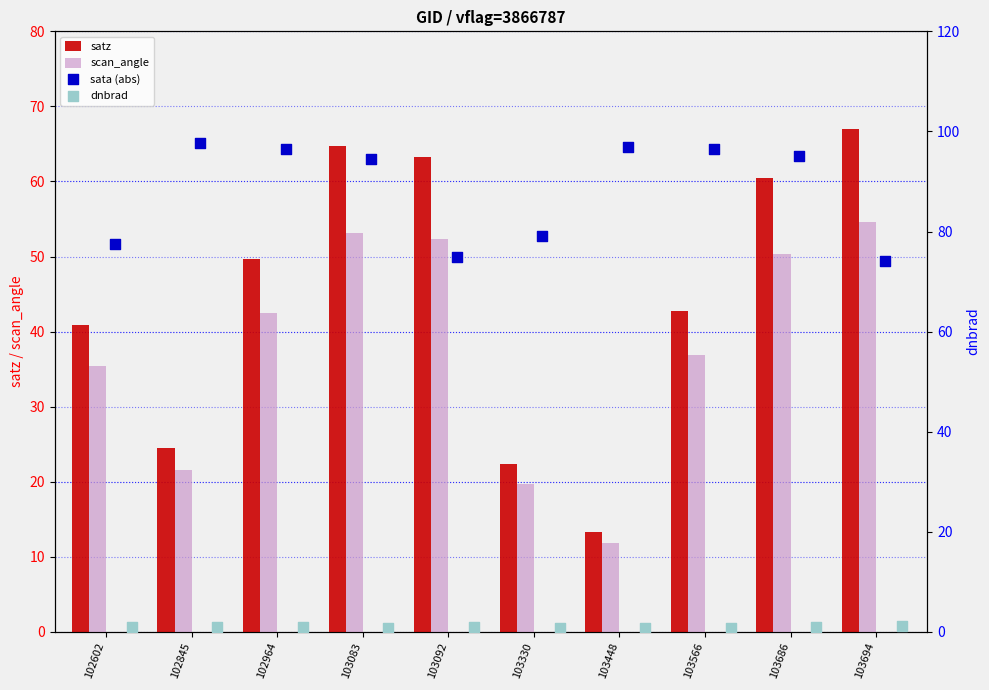

Which category has the highest value in the satz series?

103694